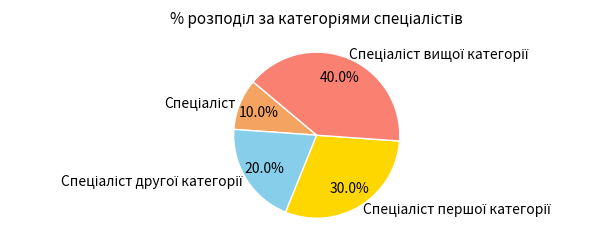

Is there any slice that represents more than half of the pie?

No